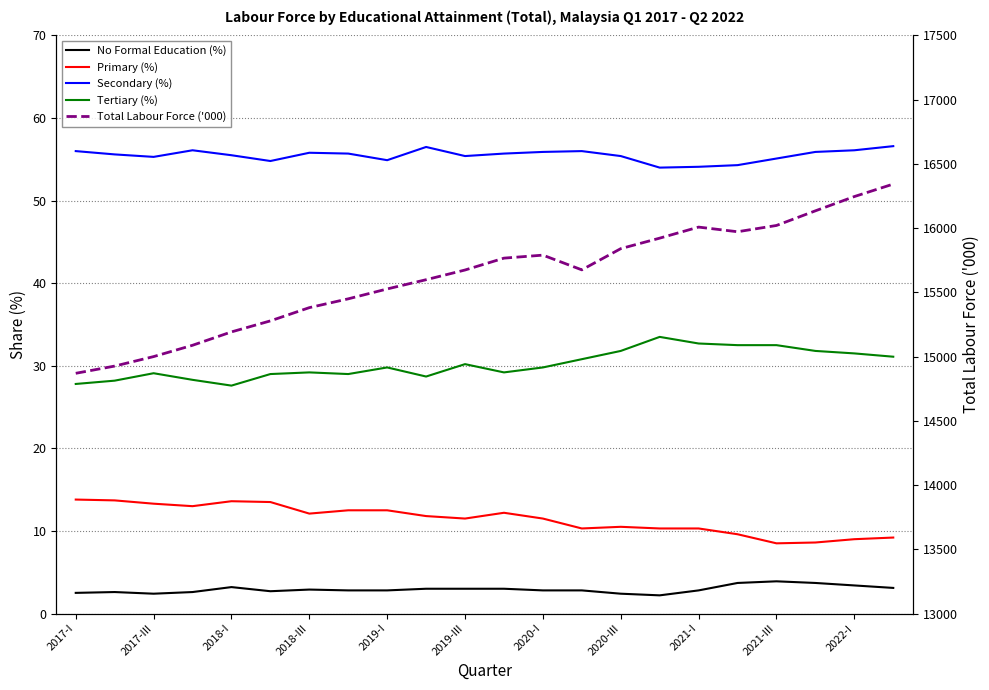

In Secondary (%), how many points are higher than both neighbors (excluding endpoints)?

4